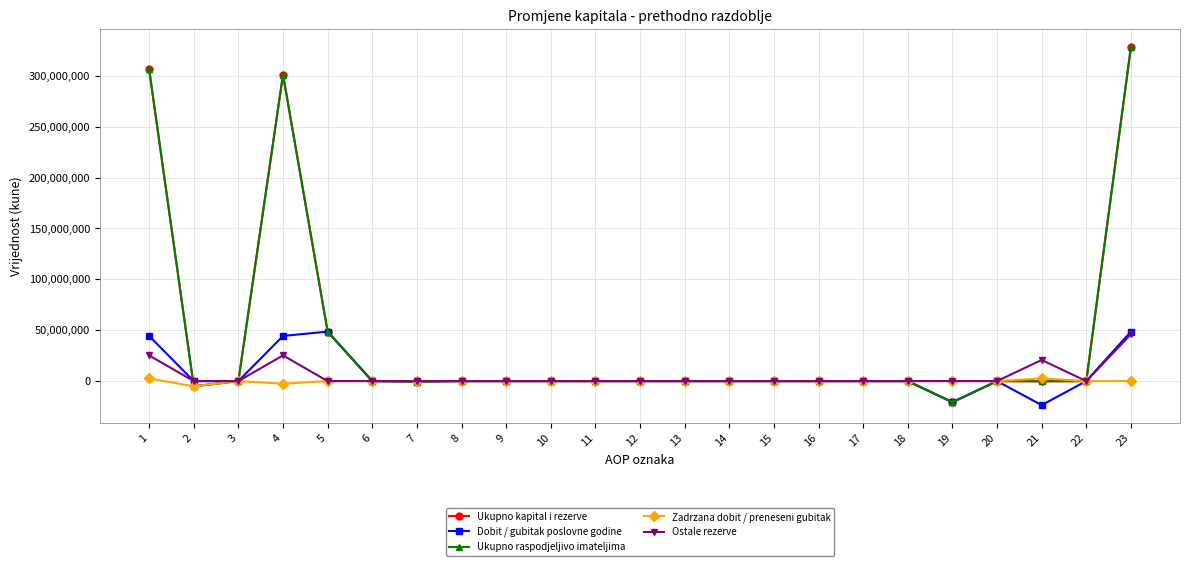

Where is the first local minimum for Ukupno kapital i rezerve?

2